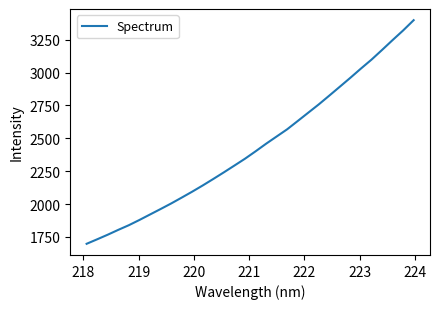

Reading left to right, list all the values displayed in this chart.

1697.2	1731.4	1766.4	1803.4	1838.8	1878.5	1920.1	1961.6	2003.9	2048.6	2094.1	2141.5	2190.8	2241.2	2292.8	2344.7	2400.8	2458.8	2513.8	2568.8	2631.8	2695.2	2758.6	2825.5	2893.3	2961.3	3031.3	3099.1	3172.8	3247.8	3321.2	3399.5